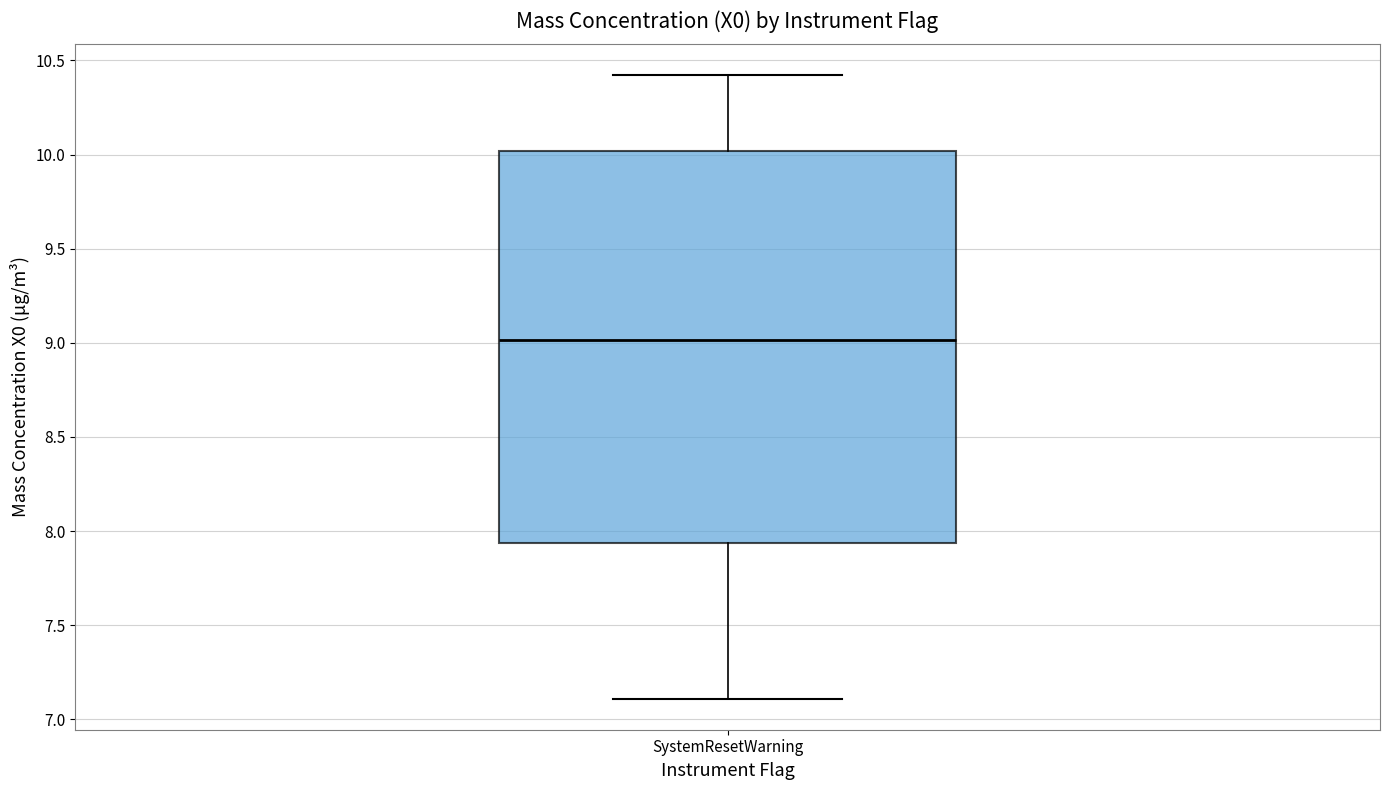

Read this box plot against the y-axis: the position of the median line, the range covered by the box, and the ends of both whiskers. The values are not printed on the chart, so give them approximately, as read against the axis.

median 9.00, box 7.95 to 10.00, whiskers 7.10 to 10.40